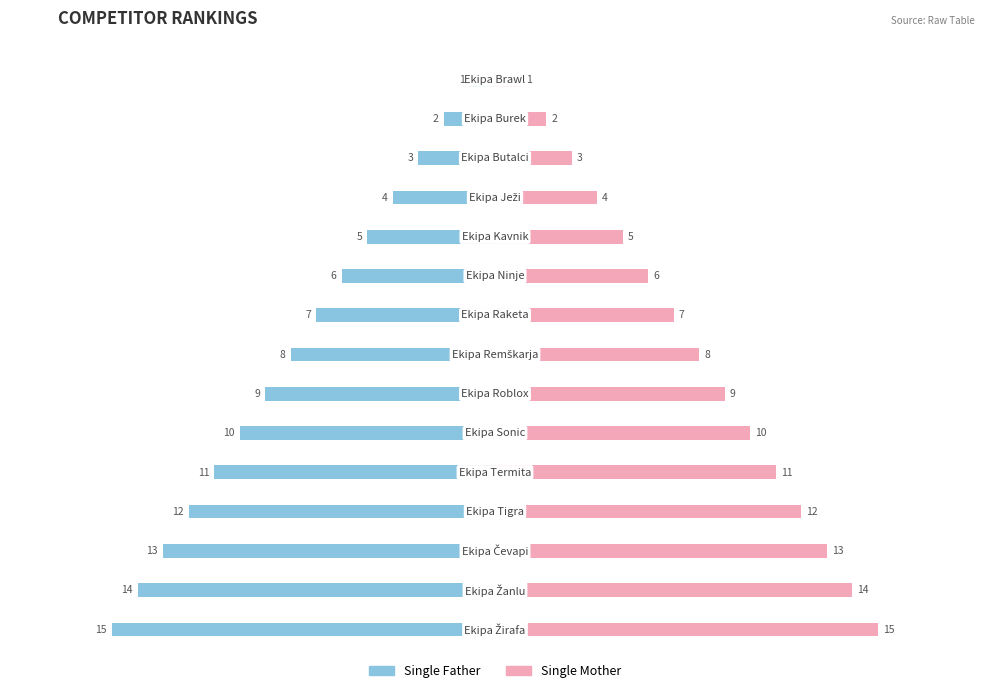

Reading right to left, transcribe all the data shown in this chart.

Single Father: 14=-15	13=-14	12=-13	11=-12	10=-11	9=-10	8=-9	7=-8	6=-7	5=-6	4=-5	3=-4	2=-3	1=-2	0=-1
Single Mother: 14=15	13=14	12=13	11=12	10=11	9=10	8=9	7=8	6=7	5=6	4=5	3=4	2=3	1=2	0=1